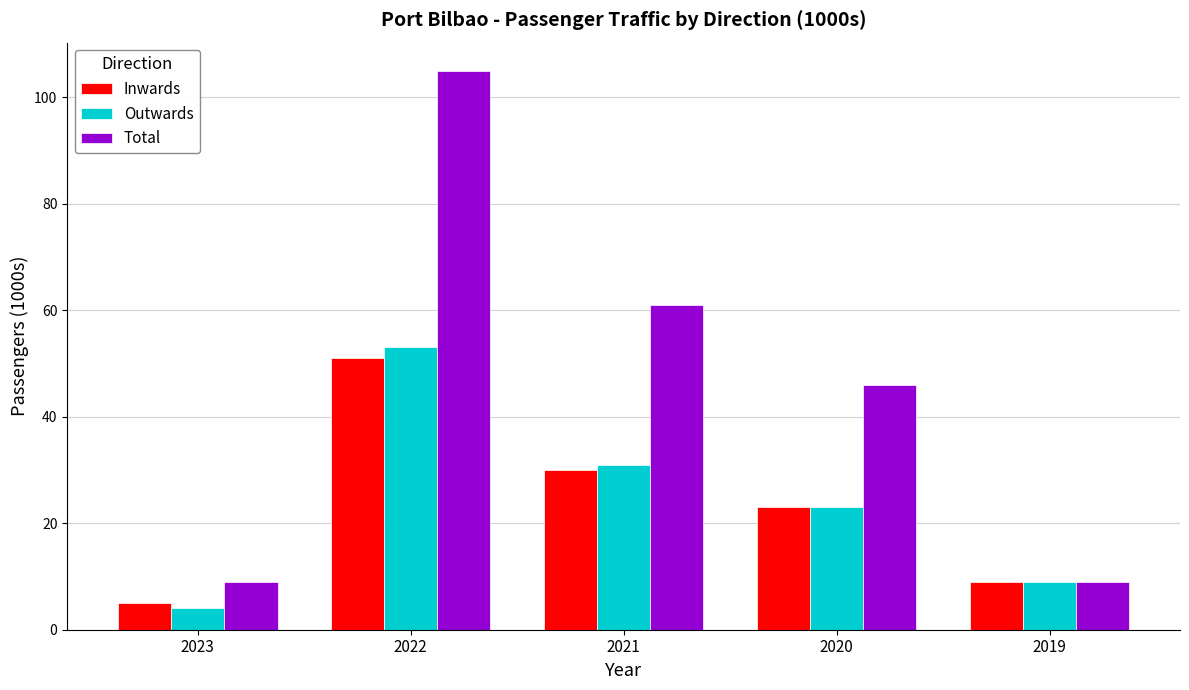

What is the difference between the Outwards values at 2020 and 2023?

19